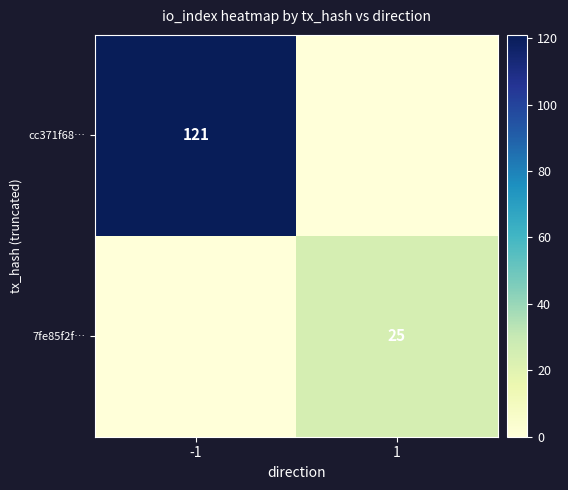

Is it true that 7fe85f2f… equals 17 at 1?

False